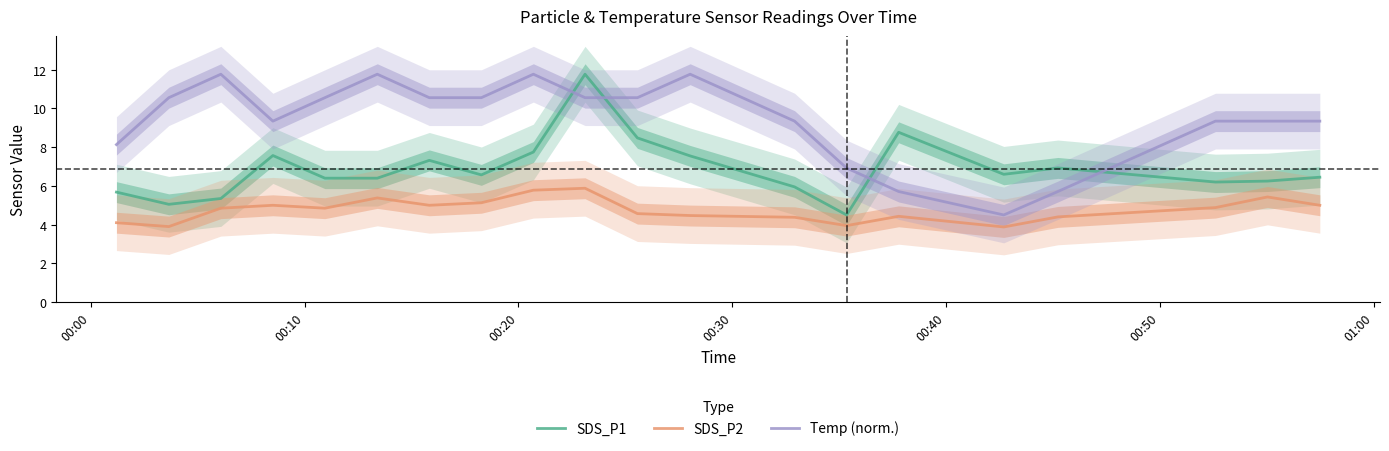

True or false: SDS_P1 and SDS_P2 intersect in this chart.

False